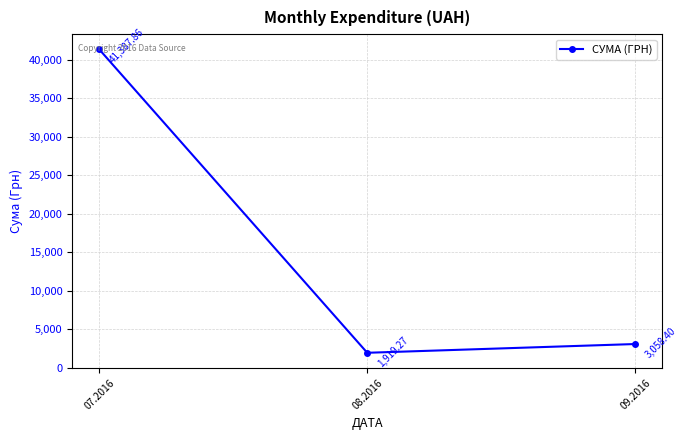

List the labels in order of value, largest first.

07.2016, 09.2016, 08.2016